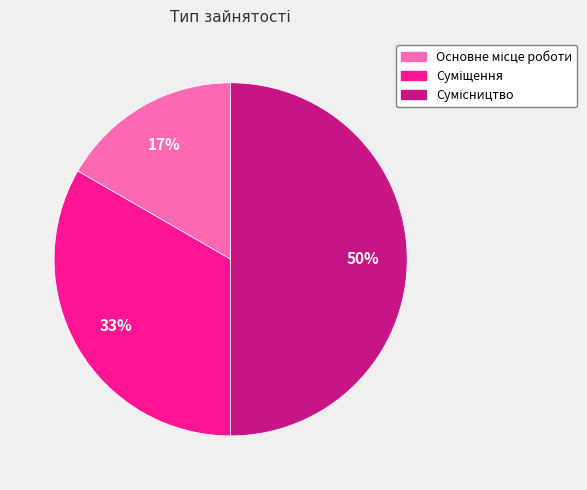

To the nearest percent, what is the average slice percentage?

33%